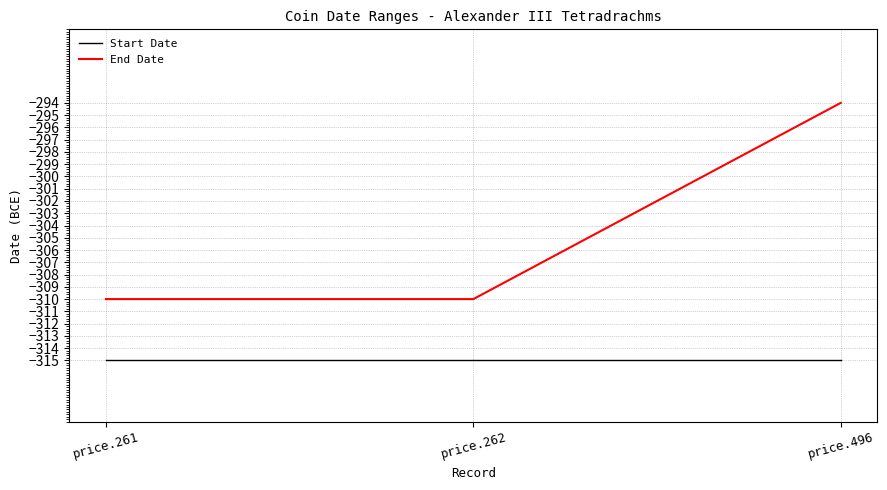

How many End Date values are between -310 and -294?

3